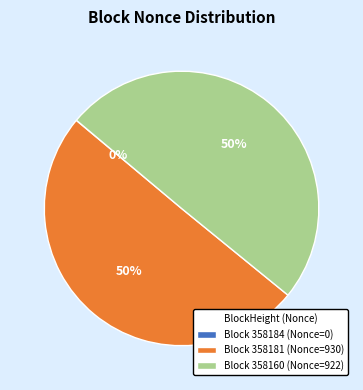

Approximately how many times larger is the value at Block 358160 (Nonce=922) compared to Block 358181 (Nonce=930)?

1.0